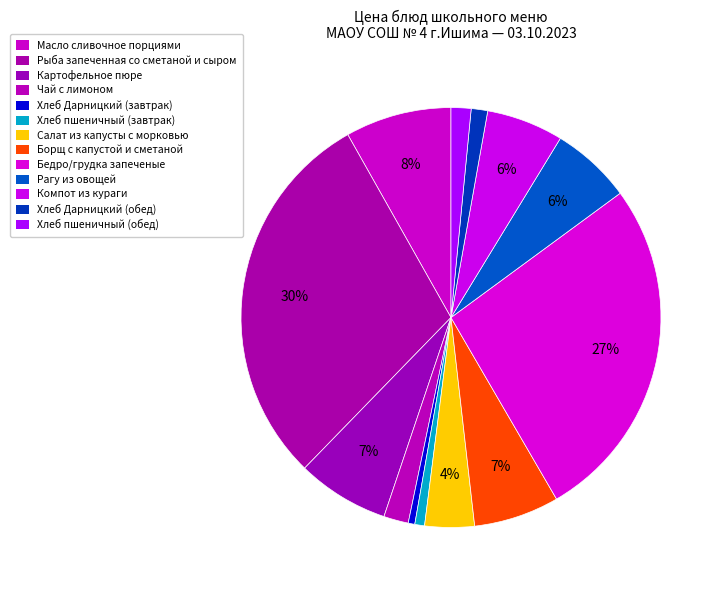

Count the number of slices in the pie.

13